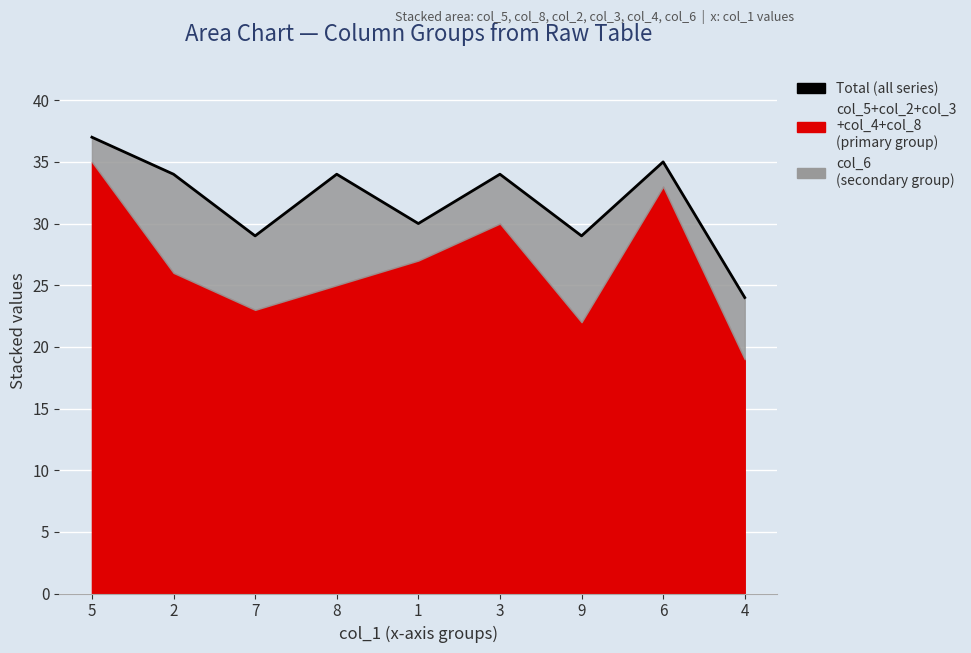

Rank the categories by value from highest to lowest.

5, 6, 2, 8, 3, 1, 7, 9, 4